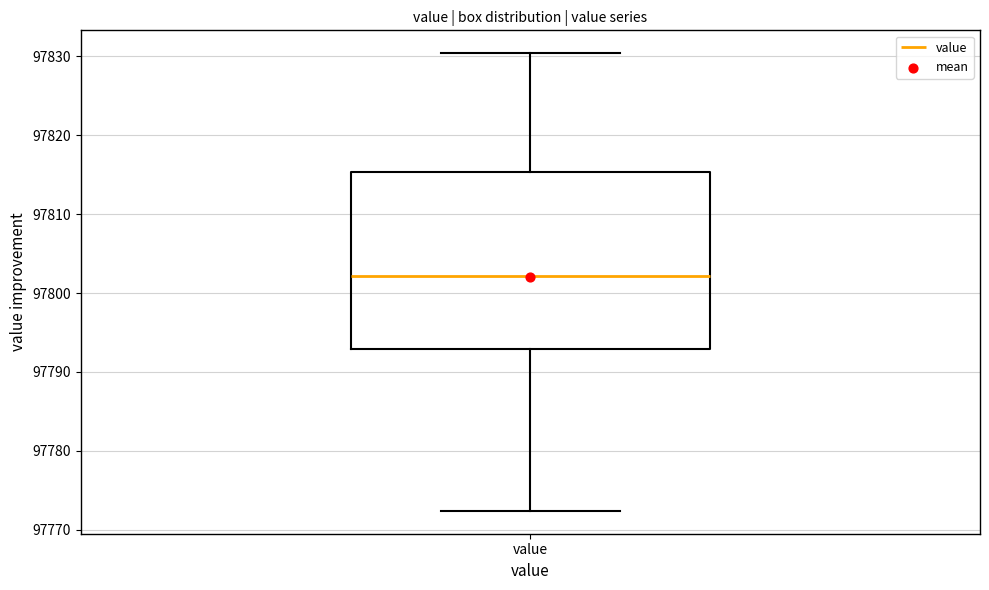

Read this box plot against the y-axis: the position of the median line, the range covered by the box, and the ends of both whiskers. The values are not printed on the chart, so give them approximately, as read against the axis.

median 97802, box 97793 to 97815, whiskers 97772 to 97830